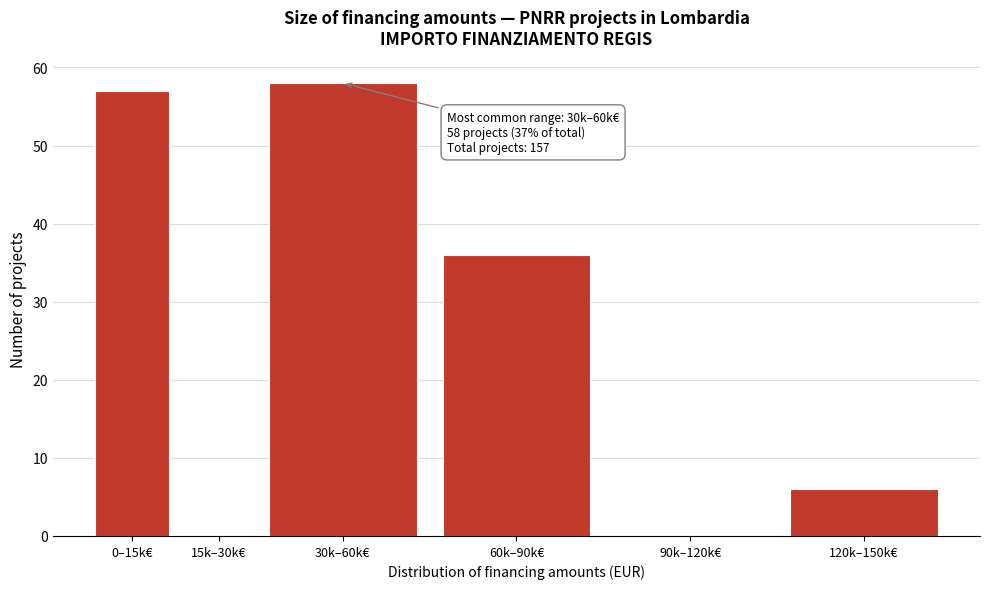

Reading left to right, transcribe all the data shown in this chart.

0–15k€=57	15k–30k€=0	30k–60k€=58	60k–90k€=36	90k–120k€=0	120k–150k€=6